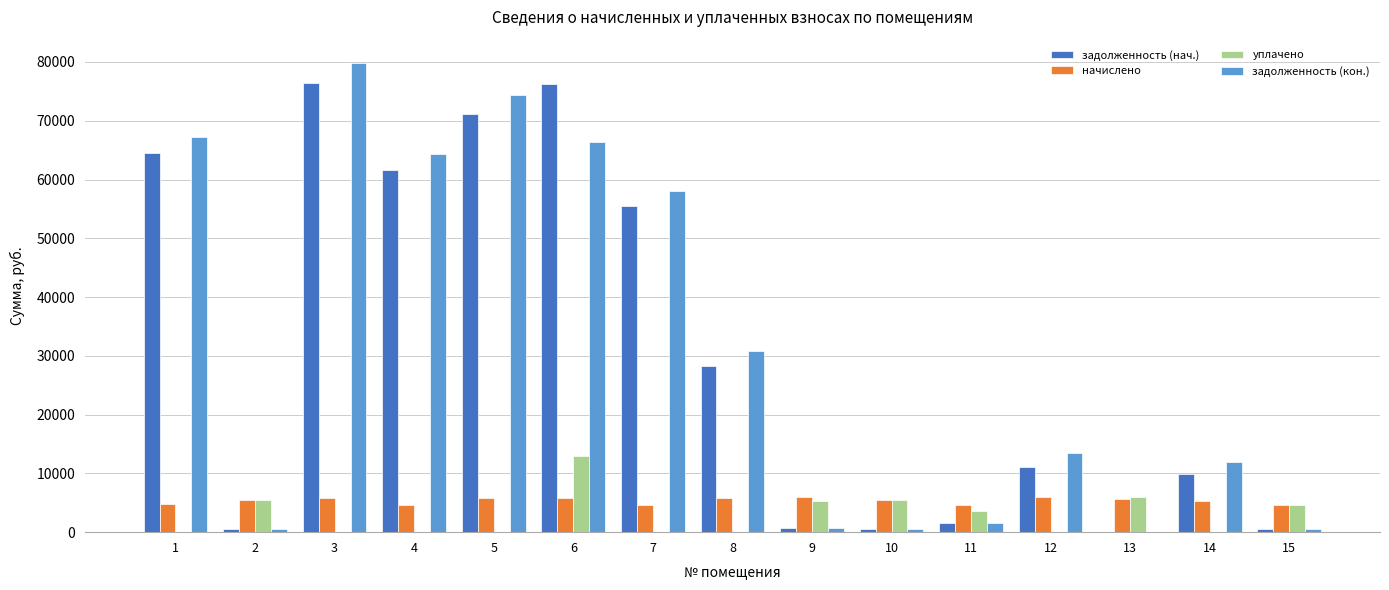

The уплачено series shows 5490.0 at 10. True or false?

True